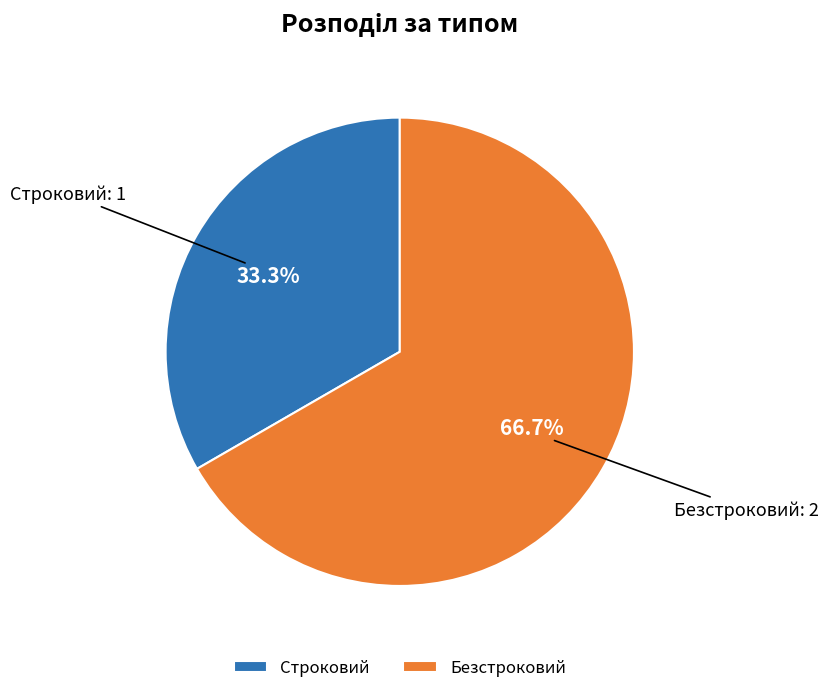

How many segments does this pie chart have?

2